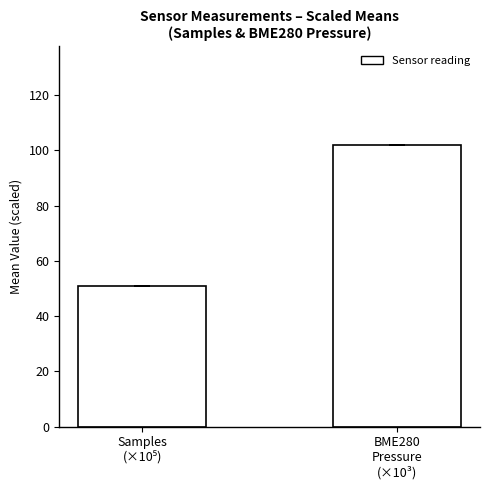

Which category has the highest value across all series?

BME280
Pressure
(×10³)